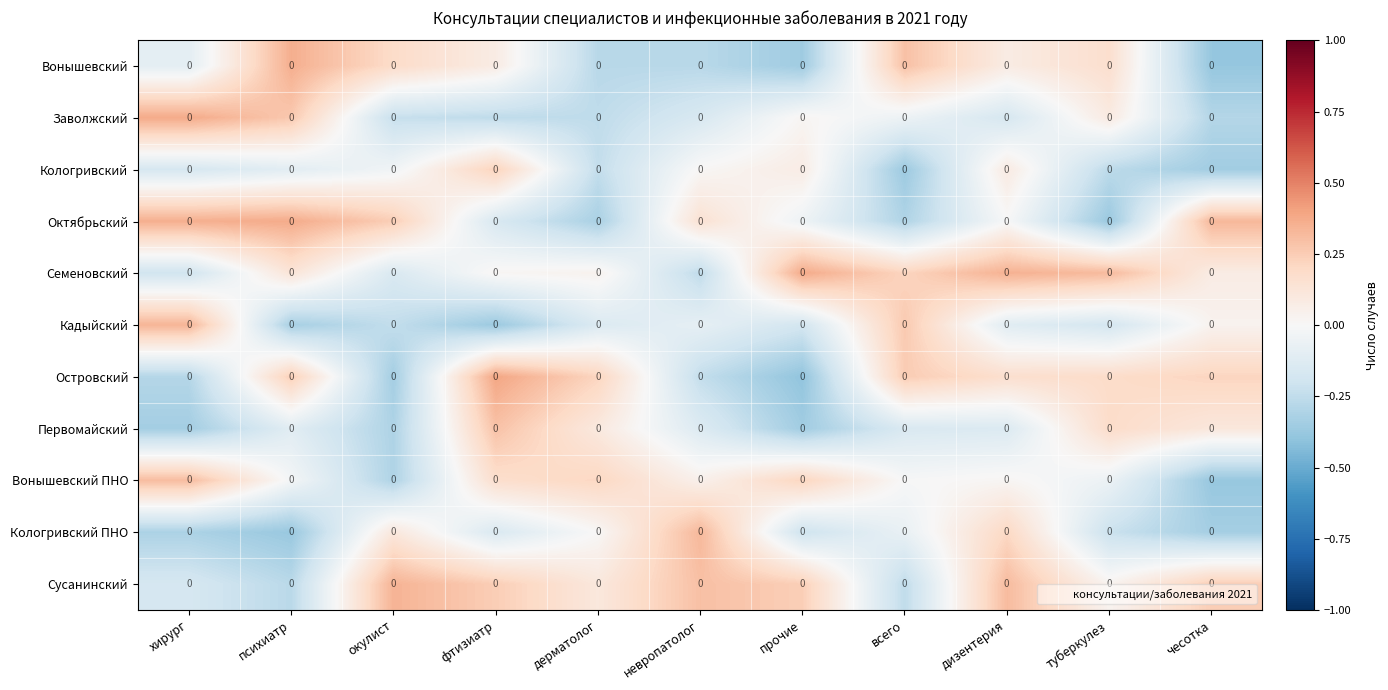

Between прочие and чесотка, which is larger?

прочие